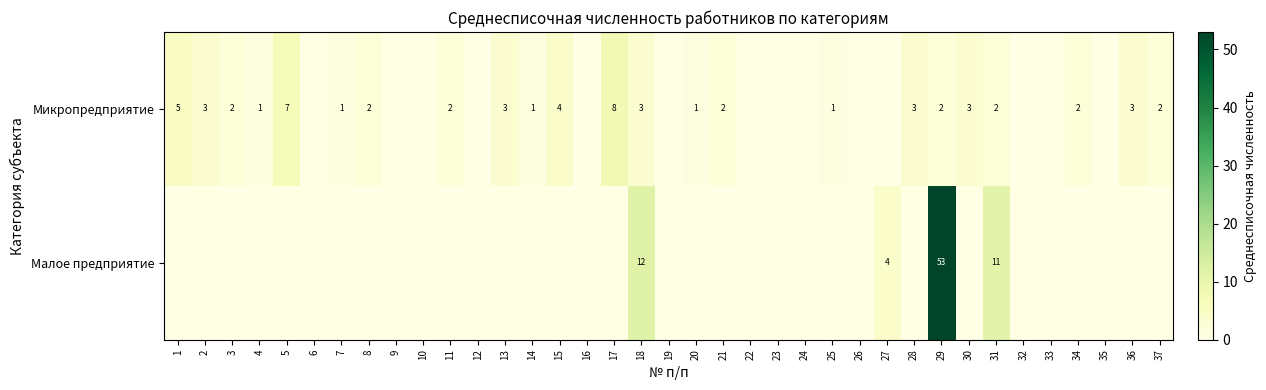

Rank the series at 18 from lowest to highest value.

Микропредприятие, Малое предприятие